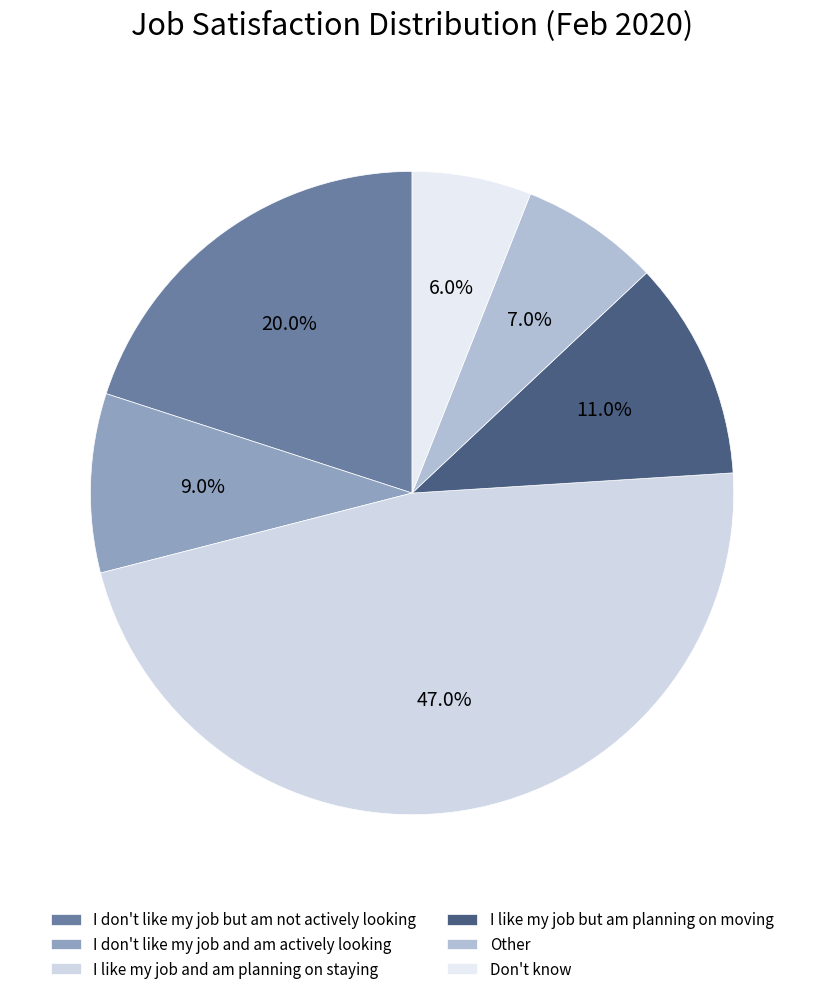

True or false: Don't know accounts for 17% of the total.

False